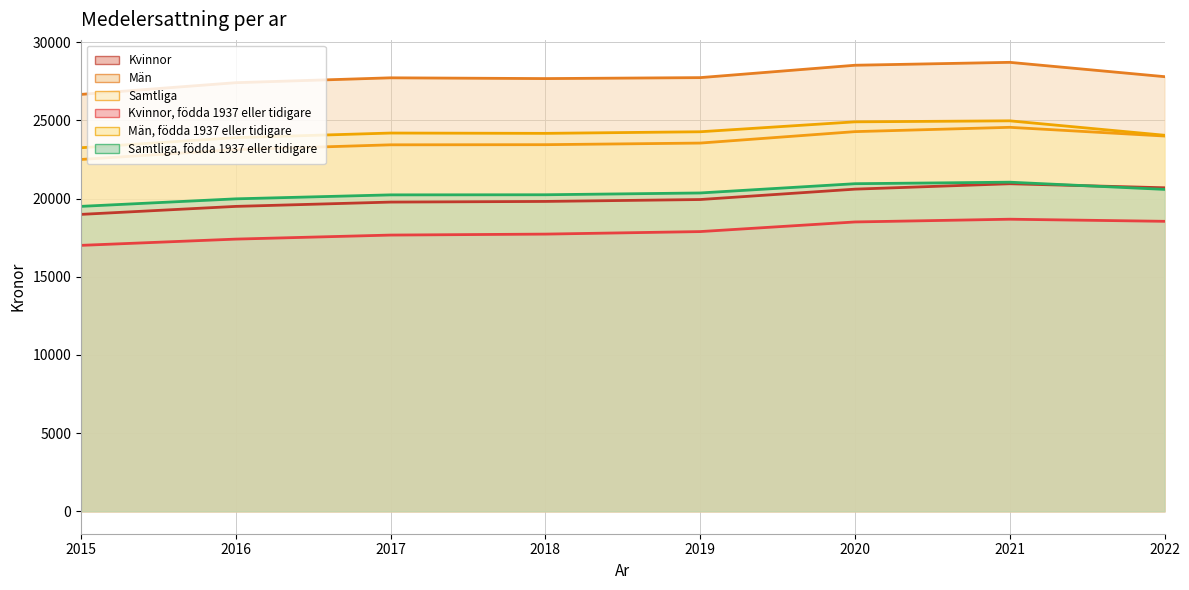

Reading left to right, transcribe all the data shown in this chart.

Kvinnor: 18987	19498	19774	19816	19937	20601	20946	20689
Man: 26661	27409	27721	27672	27733	28525	28711	27795
Samtliga: 22499	23131	23436	23445	23548	24279	24555	23998
Kvinnor, fodda 1937 eller tidigare: 17006	17406	17664	17726	17887	18503	18678	18544
Man, fodda 1937 eller tidigare: 23249	23895	24189	24169	24271	24906	24970	24048
Samtliga, fodda 1937 eller tidigare: 19500	19981	20235	20242	20357	20949	21046	20586